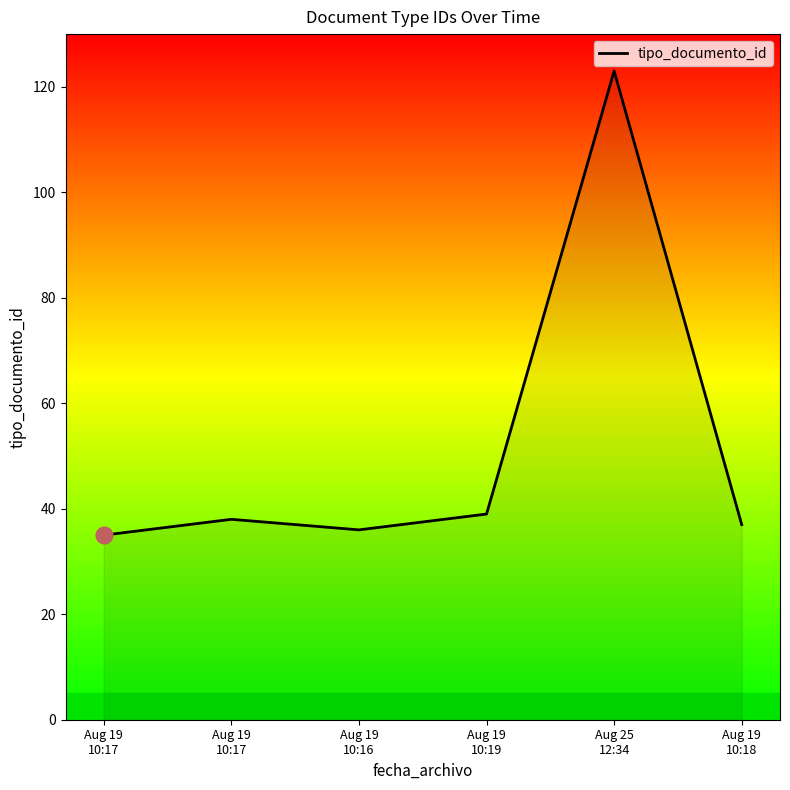

At which category does the data reach its first local peak?

Aug 19
10:17